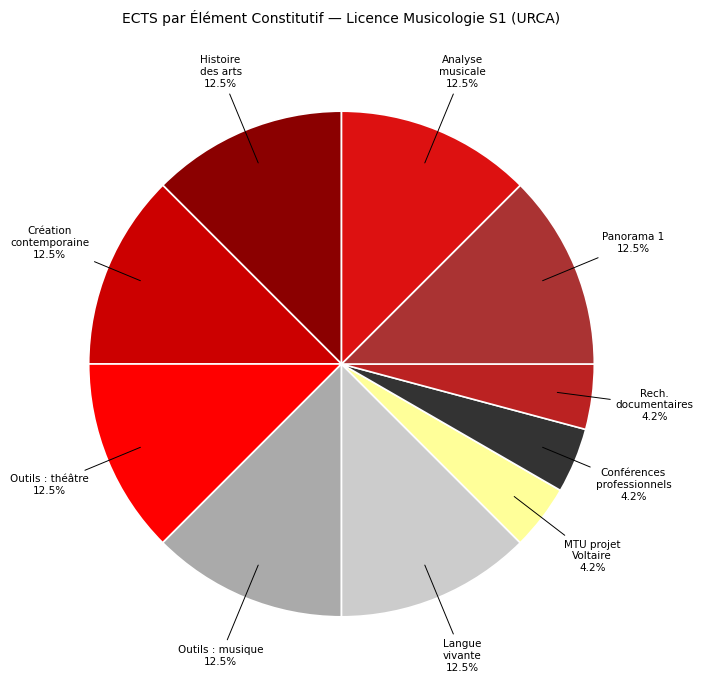

Is there a majority slice in this chart?

No